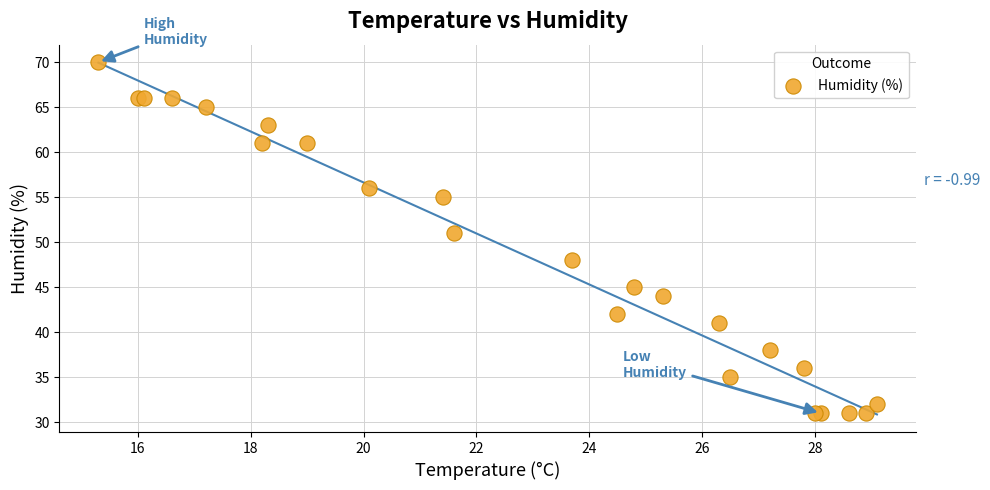

What Y value in the scatter plot is closest to 50?

51